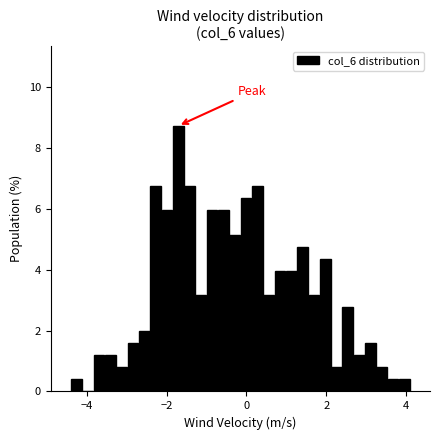

Around what value on the x-axis is the tallest bar? Give the approximate position of its centre, as read against the axis.

-1.8